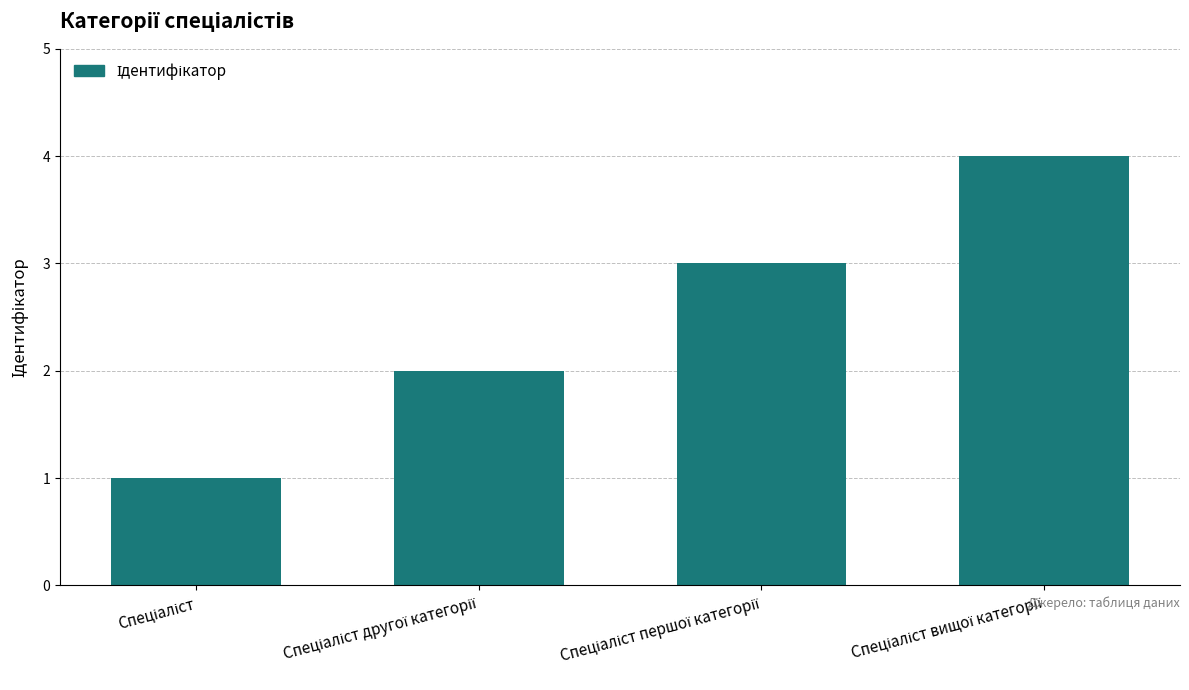

What is the difference between the maximum and minimum values?

3